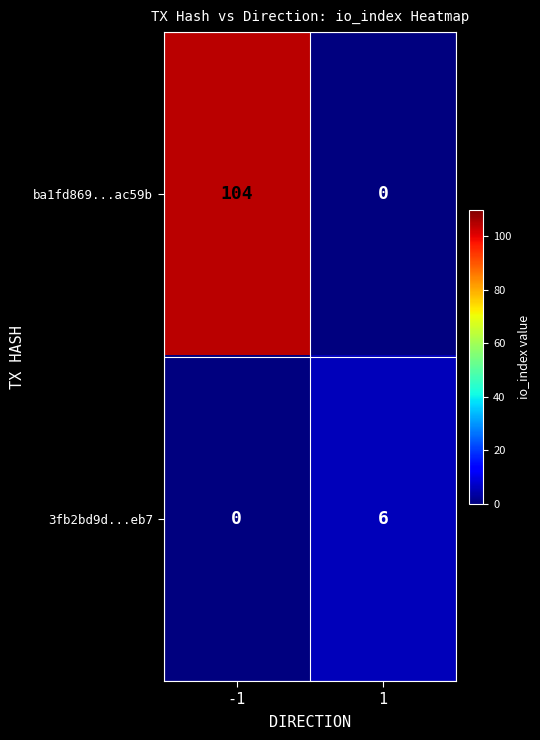

At which category is the sum across all series the highest?

-1